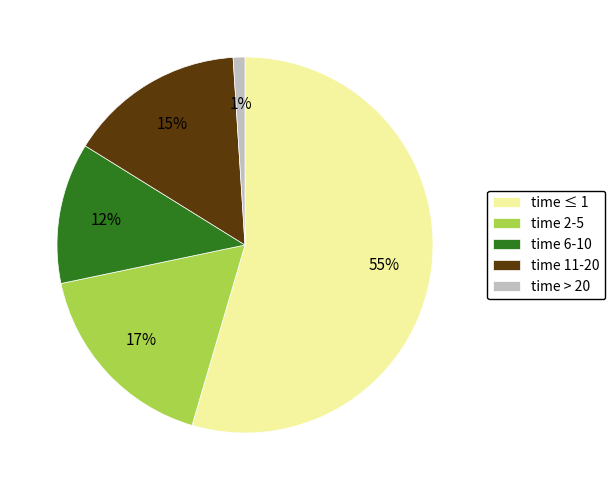

Which category has the biggest portion of the pie?

time ≤ 1